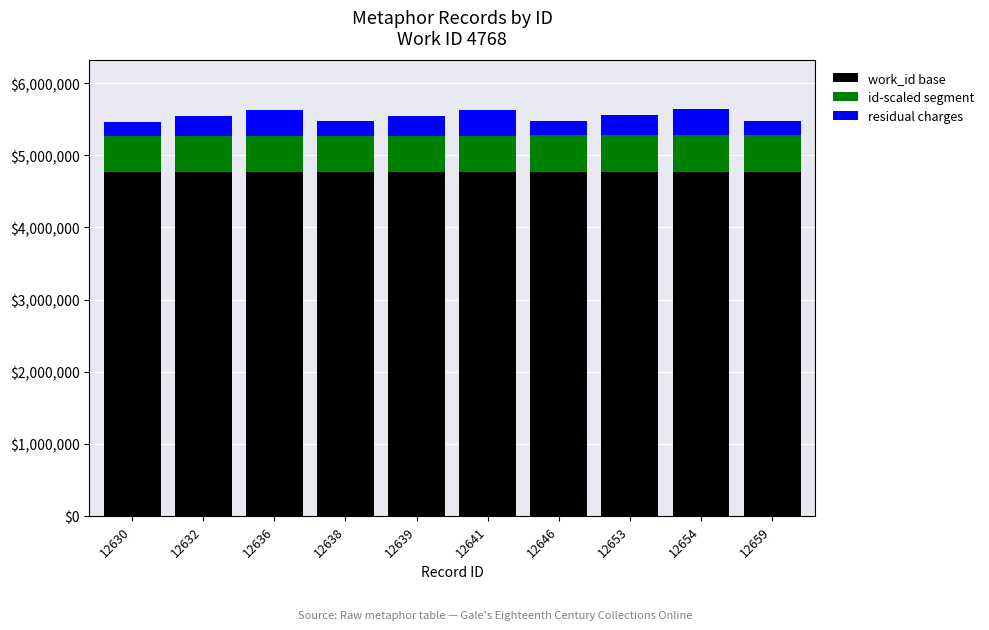

Reading left to right, list the values for the work_id base series.

12630=4768000	12632=4768000	12636=4768000	12638=4768000	12639=4768000	12641=4768000	12646=4768000	12653=4768000	12654=4768000	12659=4768000